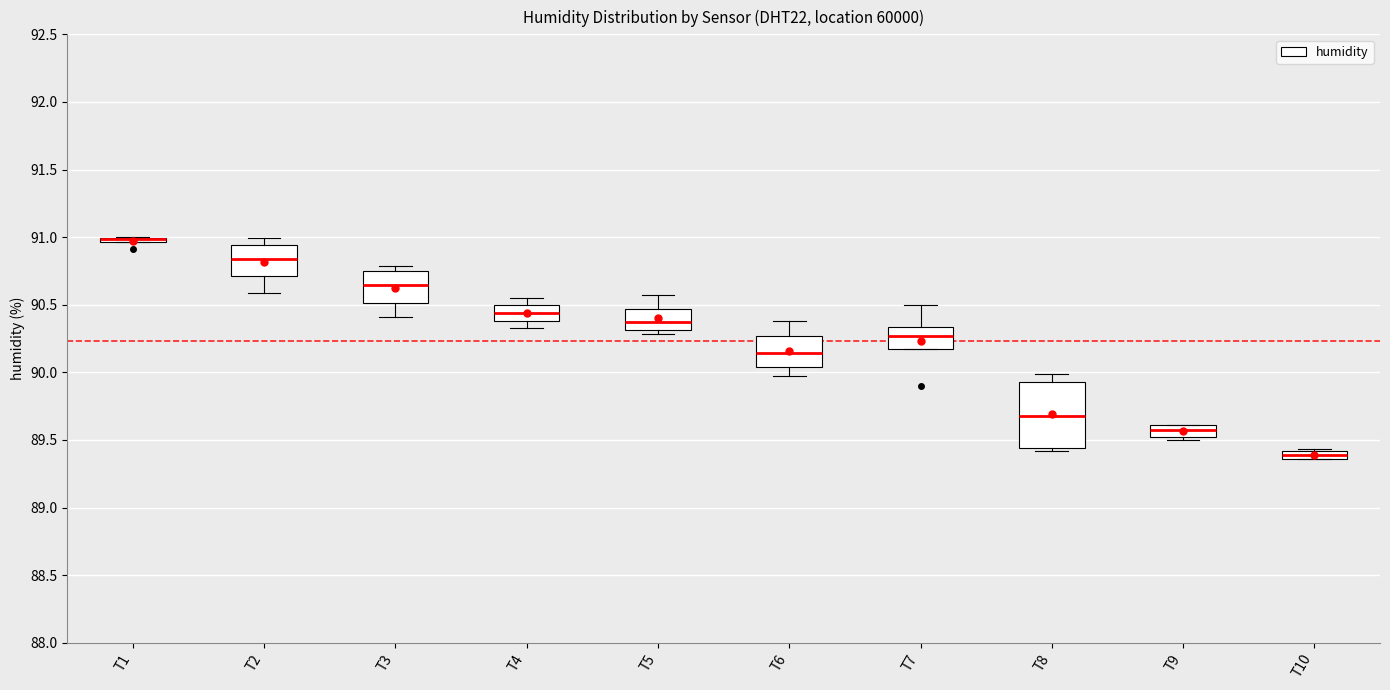

Where is the upper edge of the box for T5 on the y-axis? The values are not printed on the chart, so give them approximately, as read against the axis.

90.45